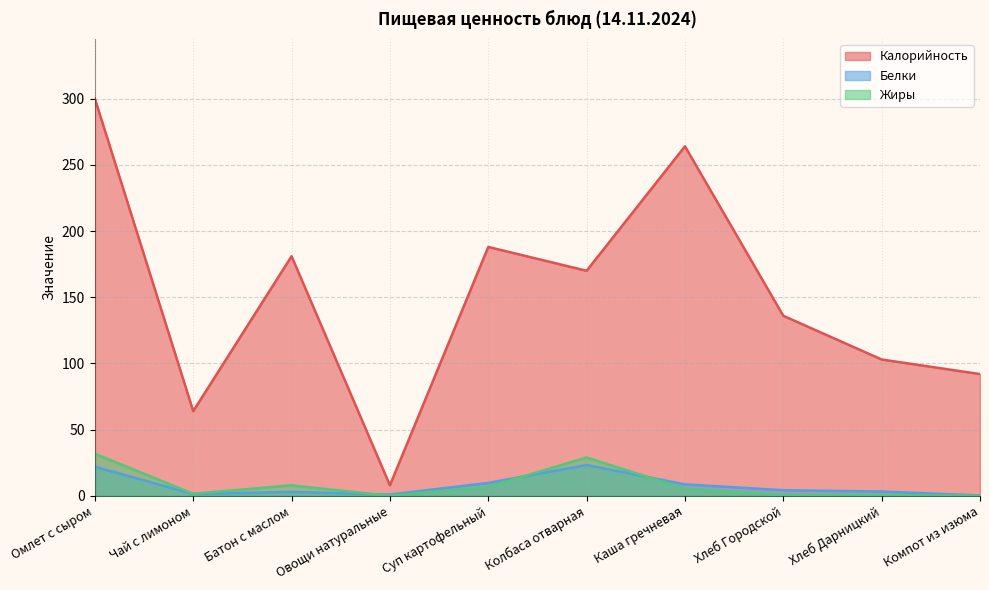

Between Чай с лимоном and Батон с маслом, which is larger?

Батон с маслом